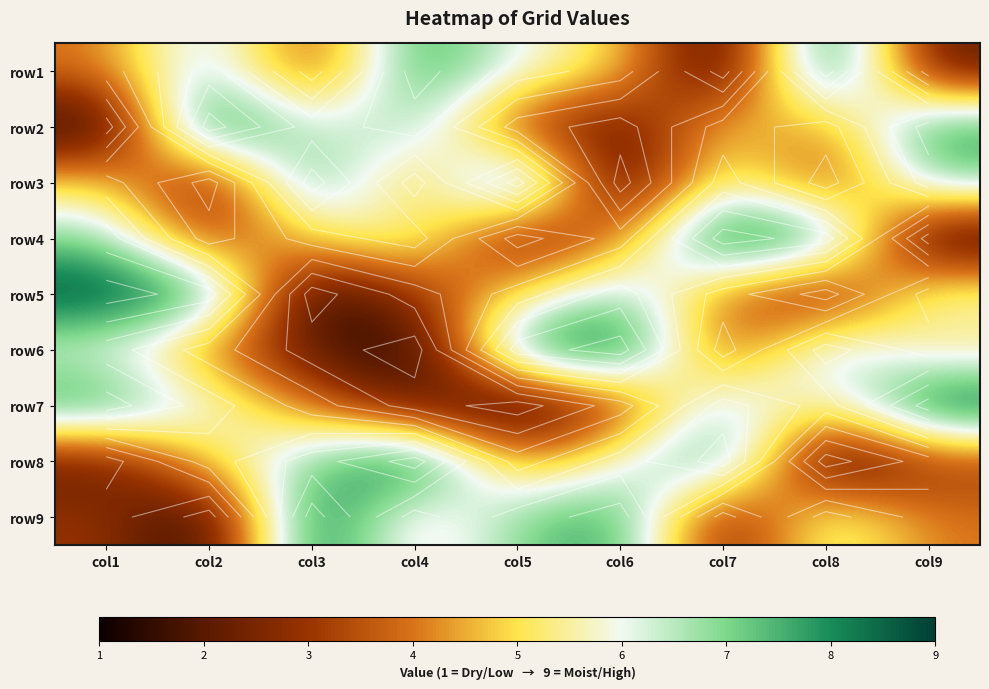

What is the average value of the row2 series?

5